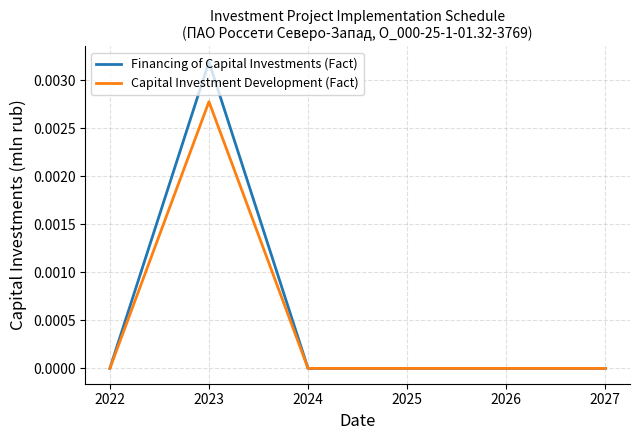

How many series are shown in this chart?

2